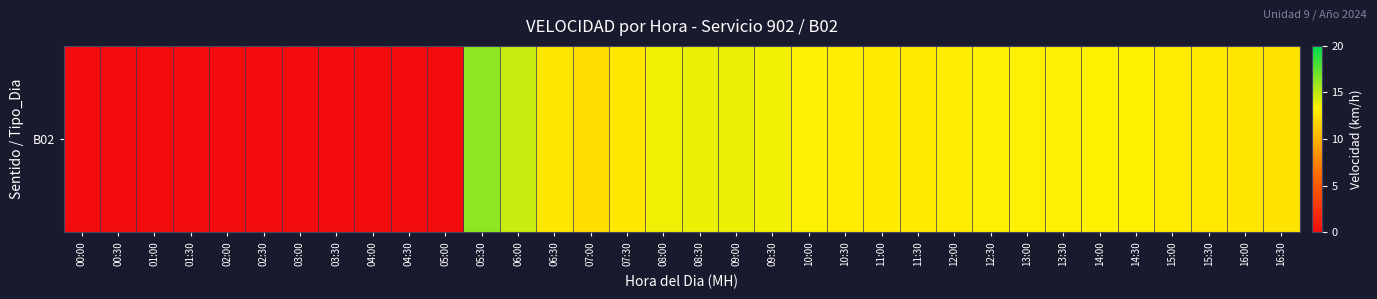

Read the value at 12:30.

13.2